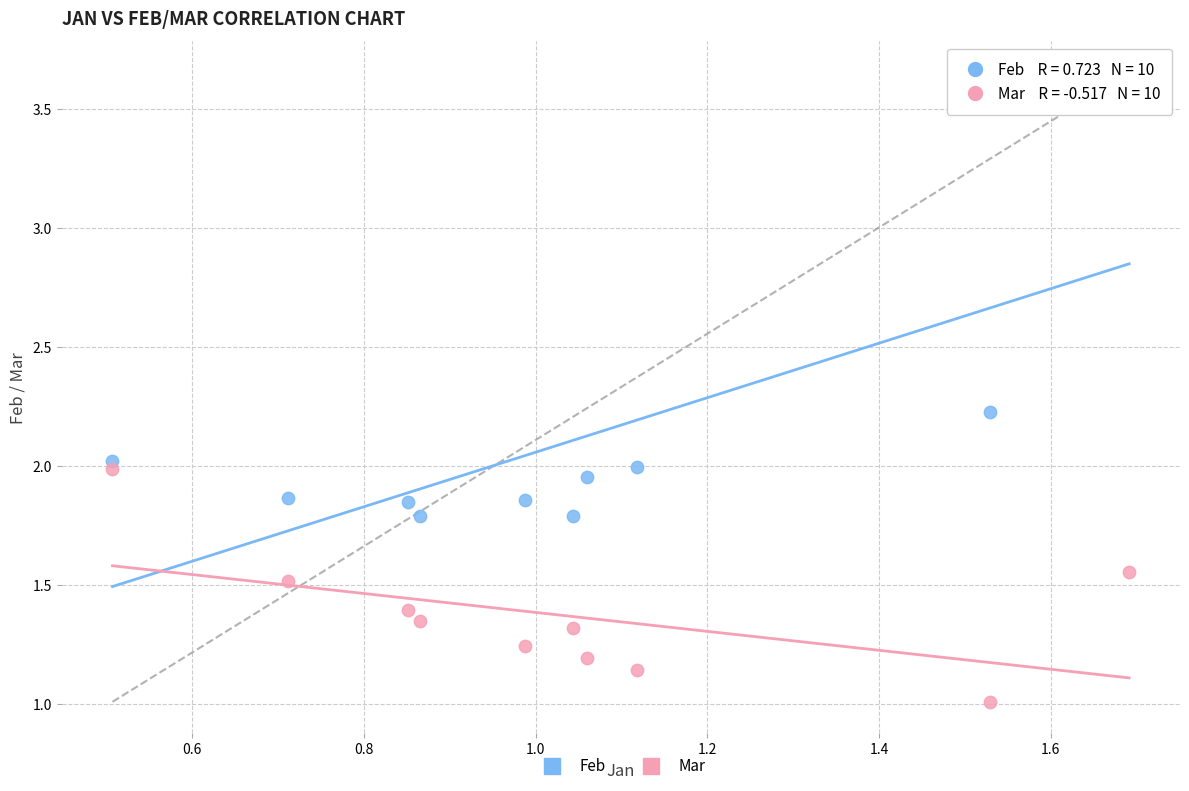

Across all data points, what is the range of Y values (max minus min)?

2.6